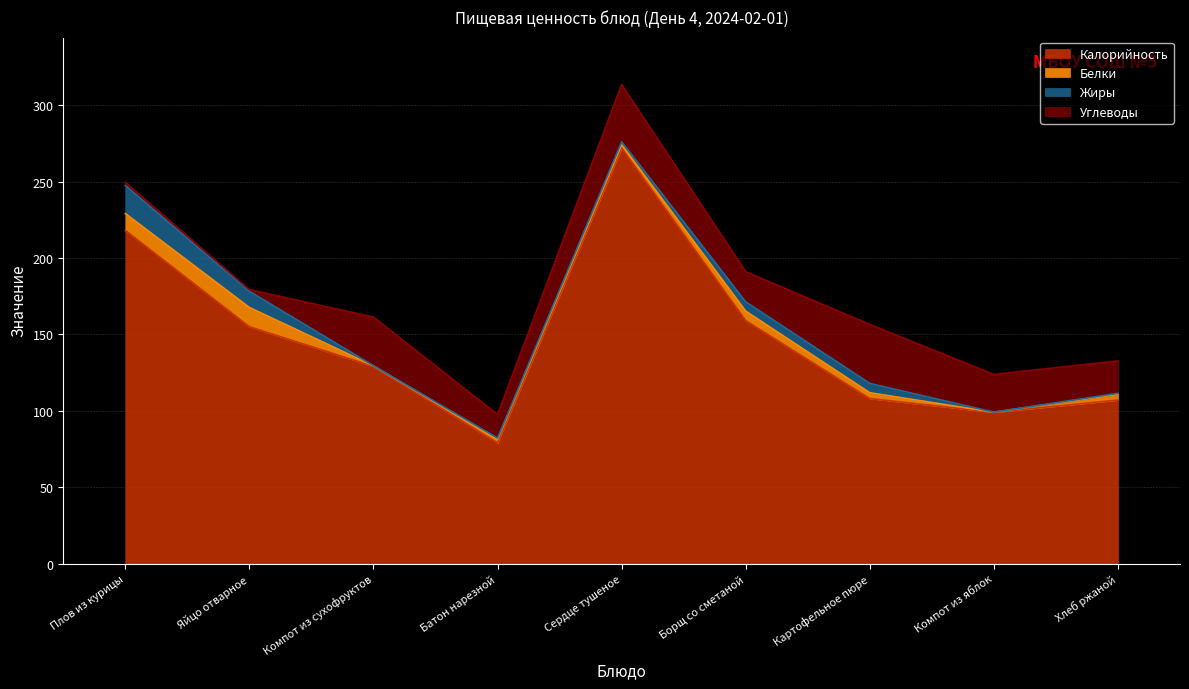

How many lines are shown in the chart?

4